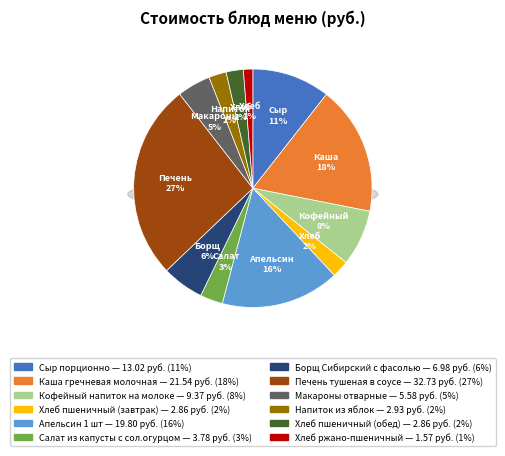

To the nearest percent, what percentage of the pie is Хлеб пшеничный (обед)?

2%